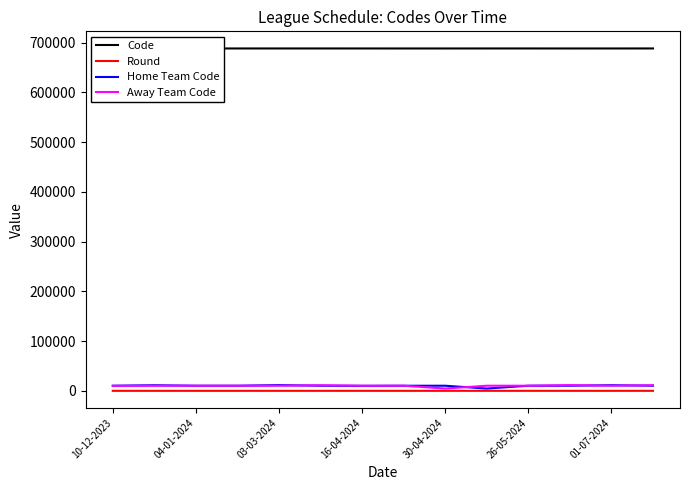

Is this an area chart (filled region under the line)?

No